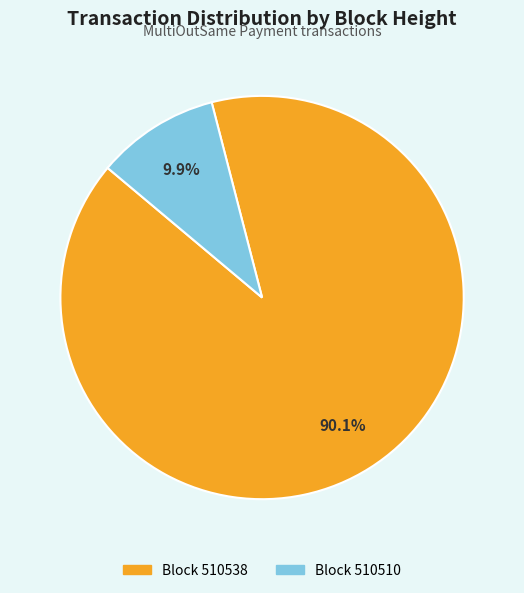

To the nearest percent, what is the average slice percentage?

50%